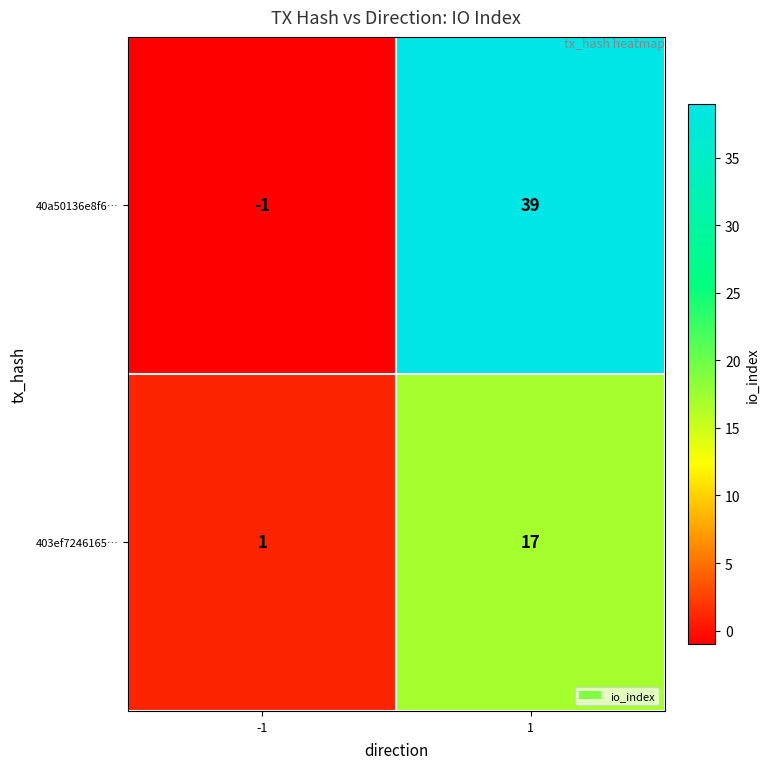

Reading left to right, what are all the values shown in this chart?

40a50136e8f6…: -1	39
403ef7246165…: 1	17